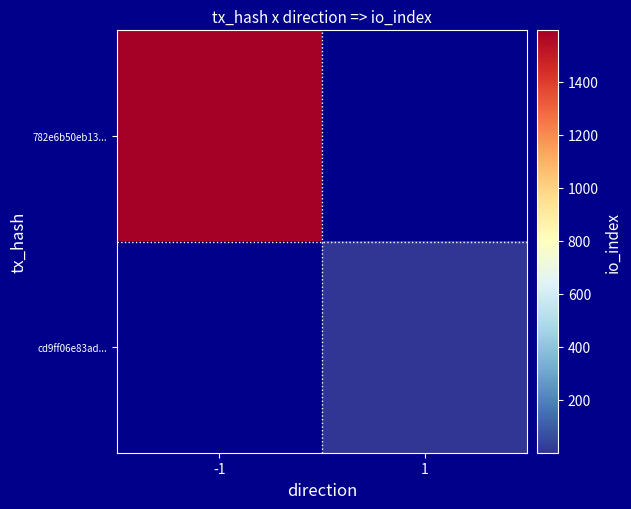

At how many categories does at least one series exceed 1254?

1